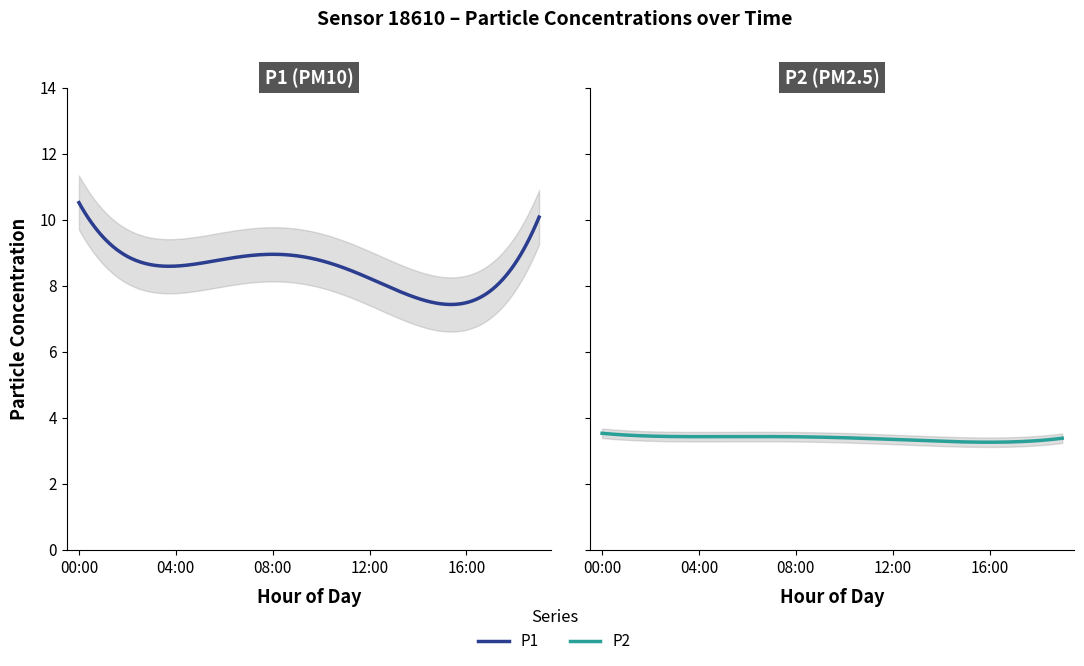

True or false: P1 and P2 intersect in this chart.

False